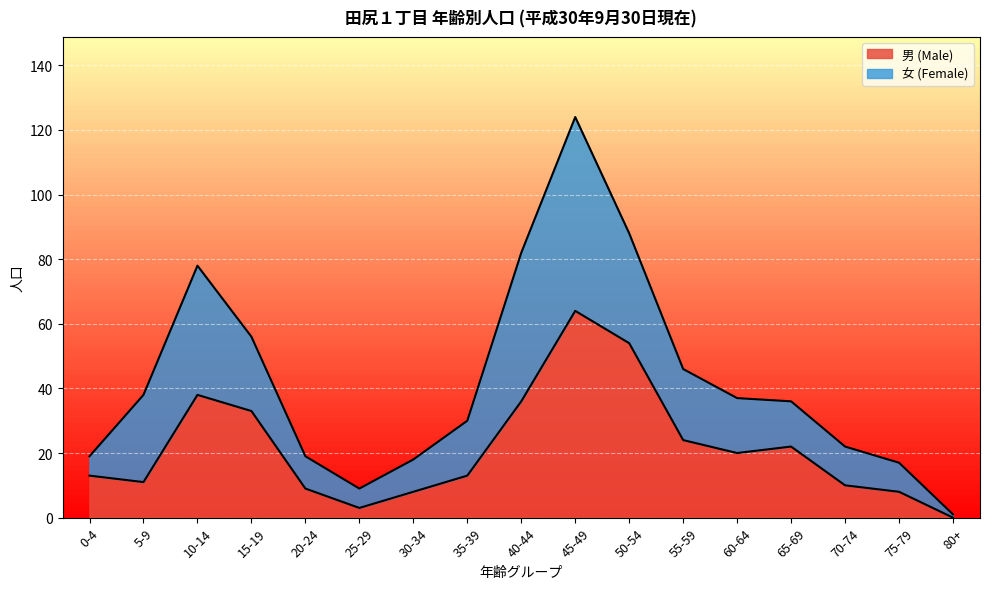

At which label is the value closest to 32?

15-19